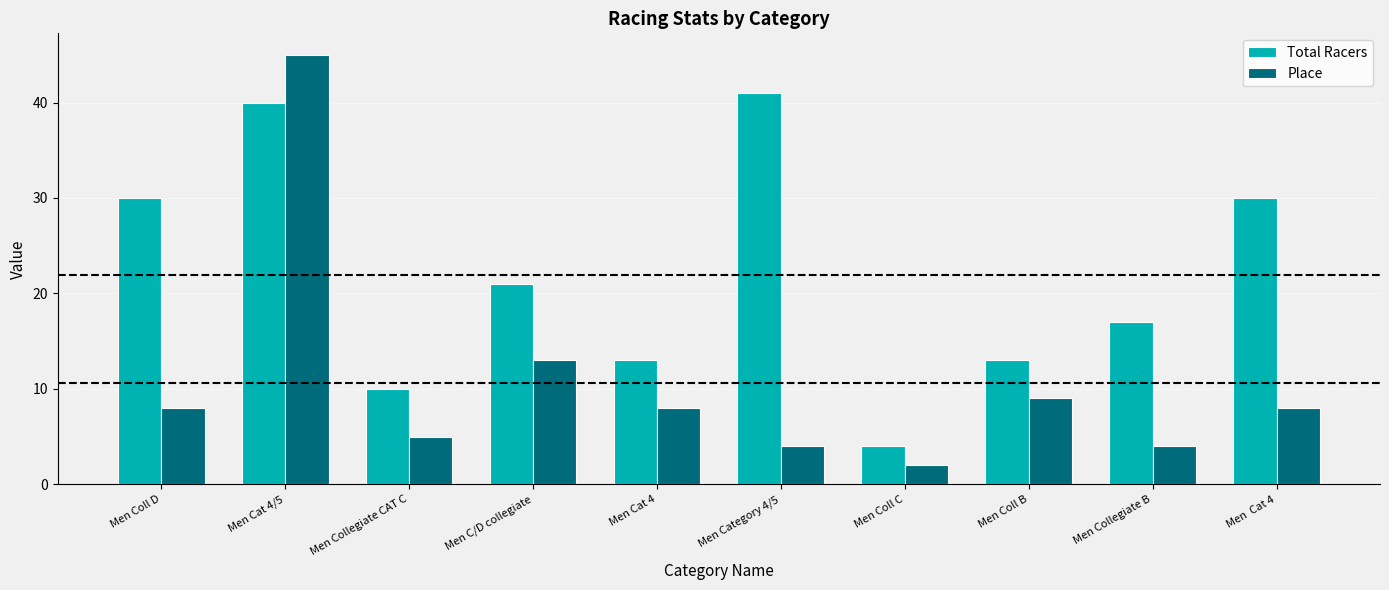

True or false: Total Racers has a value of 13 at Men Coll B.

True